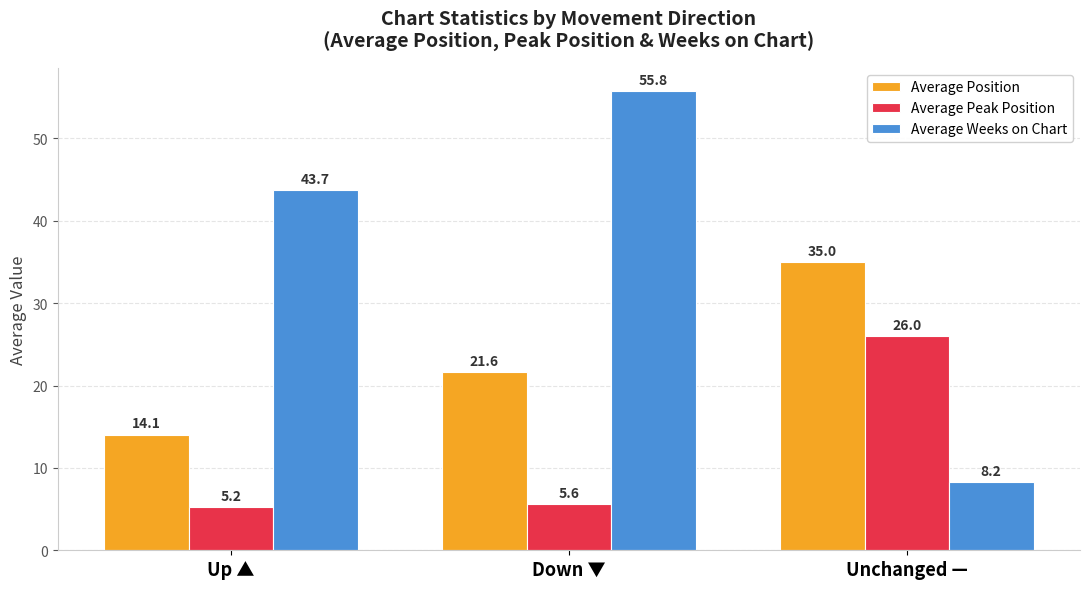

At which category is the sum across all series the highest?

Down ▼